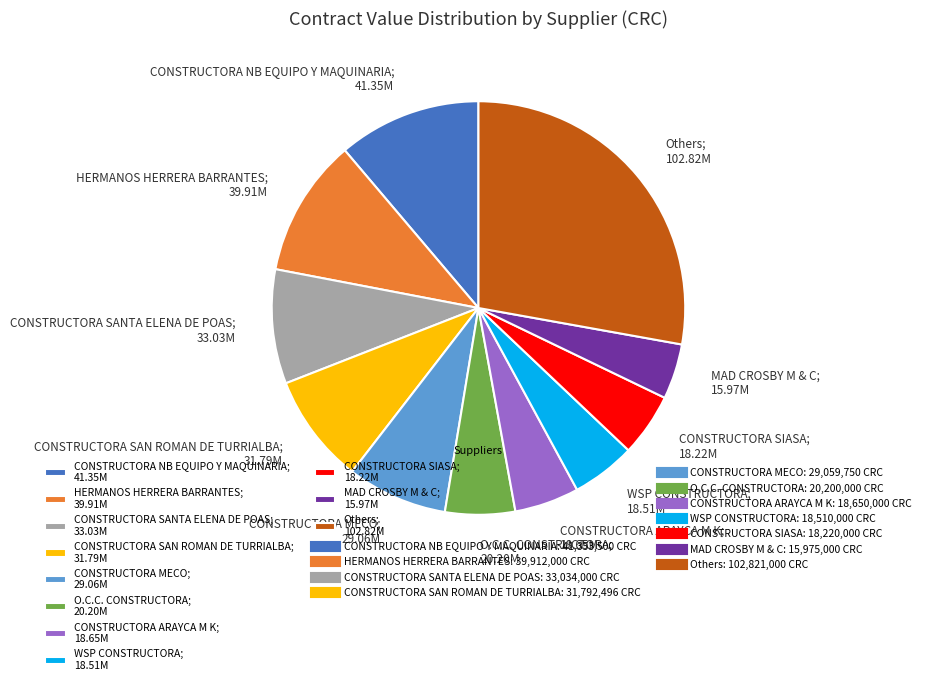

Combined, do CONSTRUCTORA NB EQUIPO Y MAQUINARIA; 41.35M and HERMANOS HERRERA BARRANTES; 39.91M account for over 50%?

No